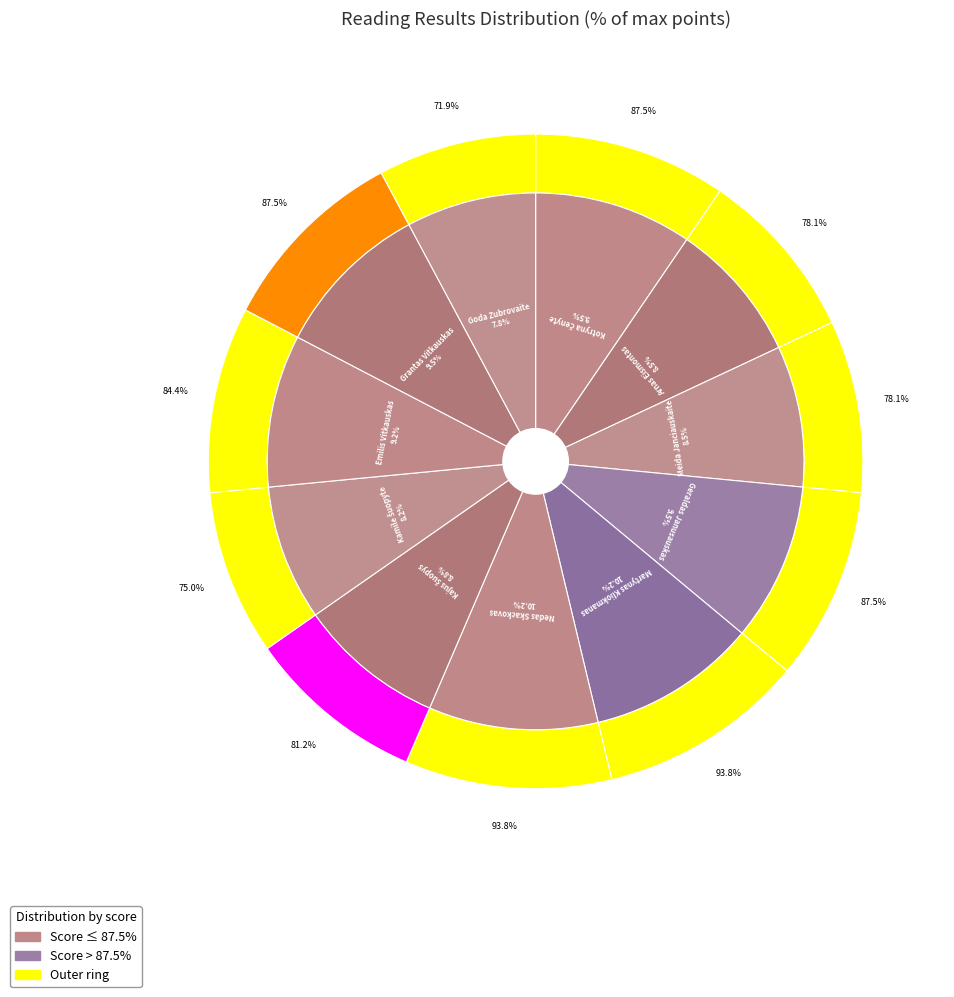

Approximately how many times larger is the value at Arnas Eismontas compared to Kamilė Šuopytė?

1.0